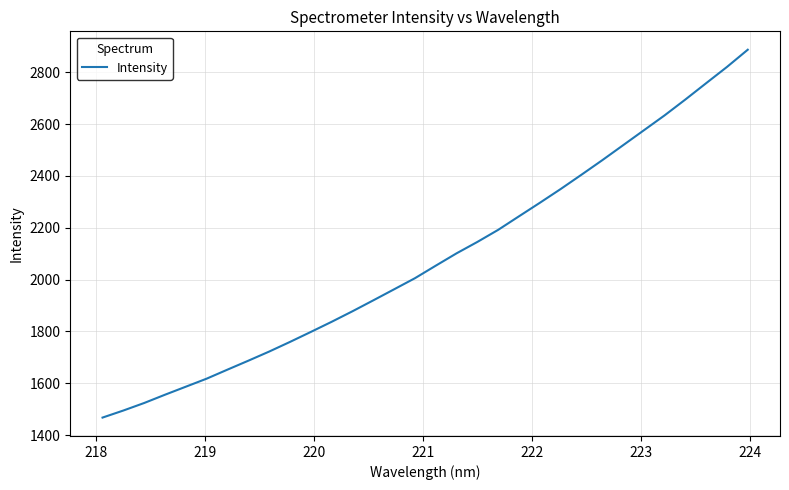

What is the average value?

2081.4